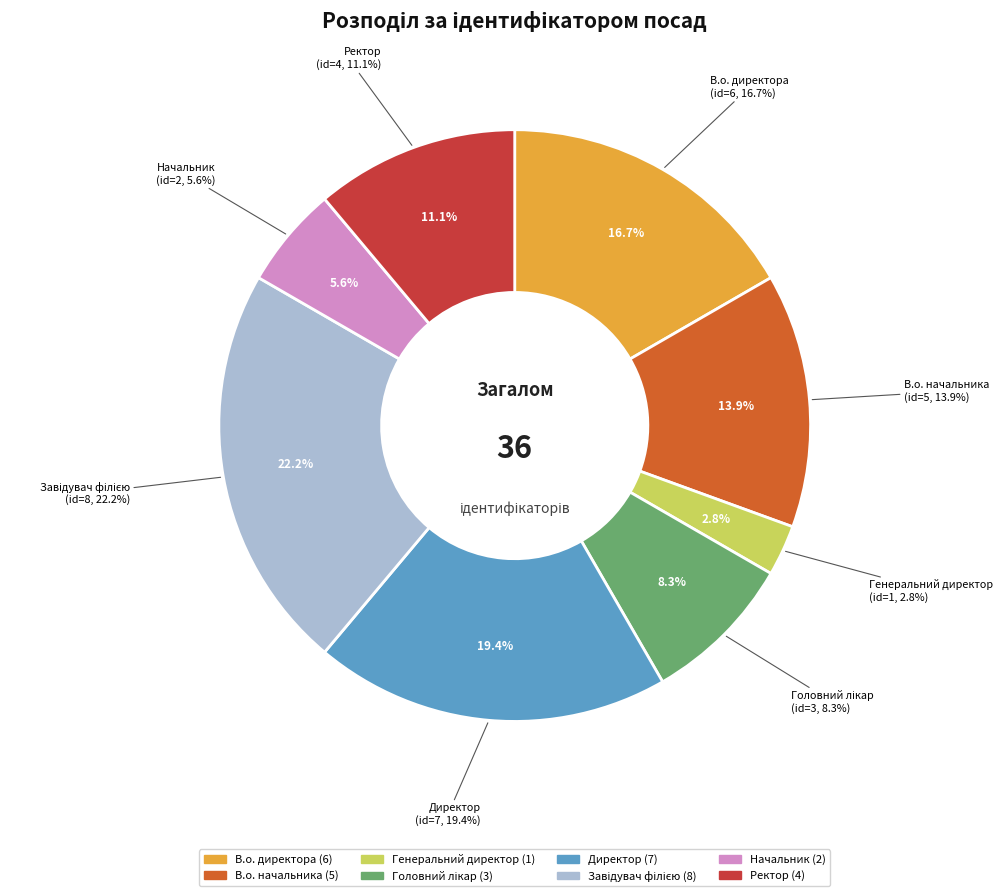

To the nearest percent, what portion does Завідувач філією represent?

22%